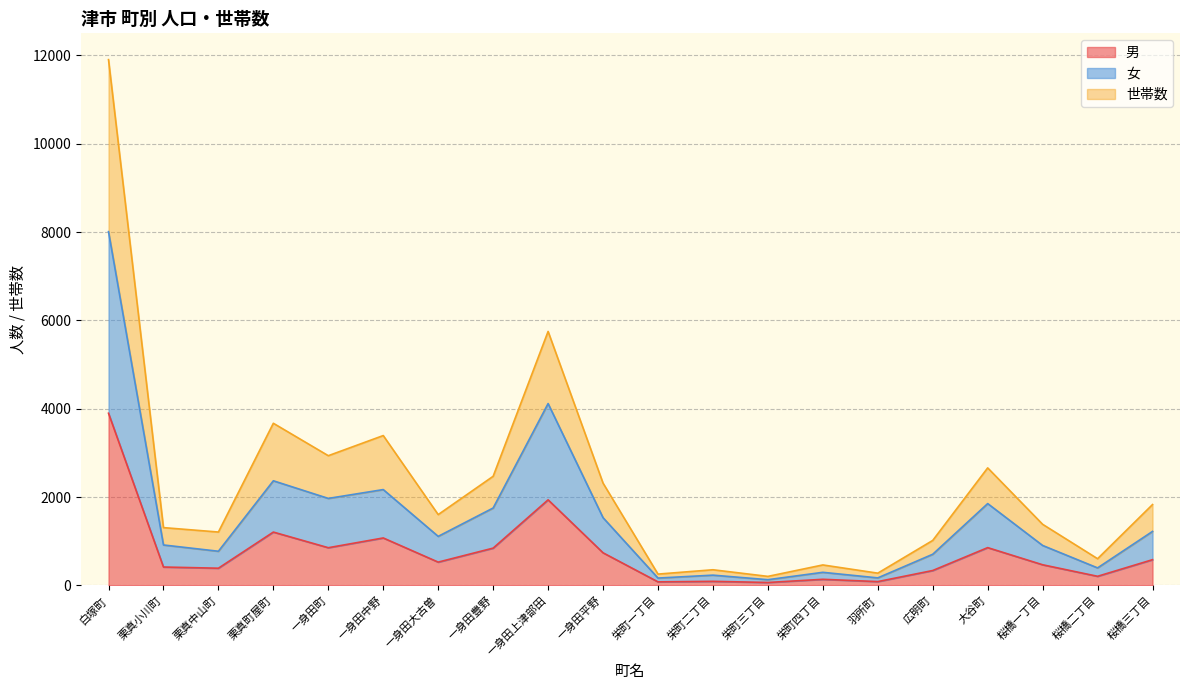

What is the greatest value displayed?

11904